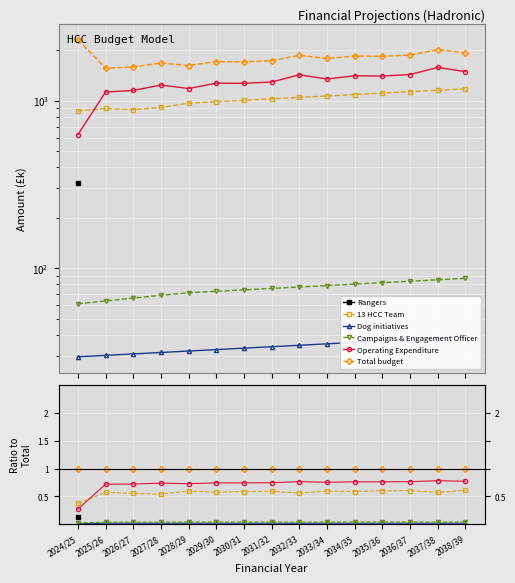

True or false: Rangers and 13 HCC Team intersect in this chart.

False